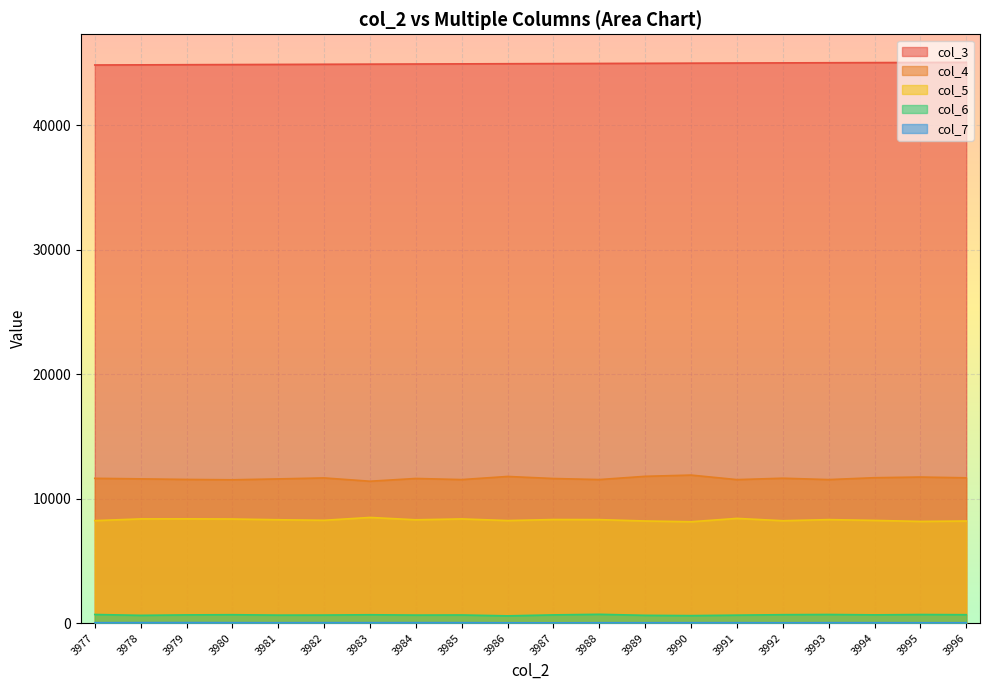

Reading right to left, what are all the values shown in this chart?

col_3: 3996=45073	3995=45062	3994=45051	3993=45040	3992=45028	3991=45017	3990=45006	3989=44994	3988=44983	3987=44972	3986=44961	3985=44949	3984=44938	3983=44927	3982=44916	3981=44904	3980=44893	3979=44882	3978=44870	3977=44859
col_4: 3996=11675	3995=11737	3994=11683	3993=11533	3992=11643	3991=11530	3990=11894	3989=11795	3988=11535	3987=11619	3986=11784	3985=11533	3984=11622	3983=11400	3982=11666	3981=11587	3980=11517	3979=11545	3978=11591	3977=11634
col_5: 3996=8202	3995=8169	3994=8252	3993=8316	3992=8227	3991=8413	3990=8143	3989=8204	3988=8315	3987=8322	3986=8240	3985=8371	3984=8301	3983=8489	3982=8262	3981=8305	3980=8365	3979=8377	3978=8373	3977=8233
col_6: 3996=671	3995=686	3994=659	3993=689	3992=673	3991=636	3990=598	3989=621	3988=703	3987=656	3986=579	3985=649	3984=640	3983=668	3982=643	3981=638	3980=671	3979=656	3978=620	3977=688
col_7: 3996=25	3995=26	3994=31	3993=31	3992=24	3991=31	3990=29	3989=27	3988=27	3987=18	3986=23	3985=33	3984=35	3983=32	3982=33	3981=29	3980=34	3979=40	3978=36	3977=29